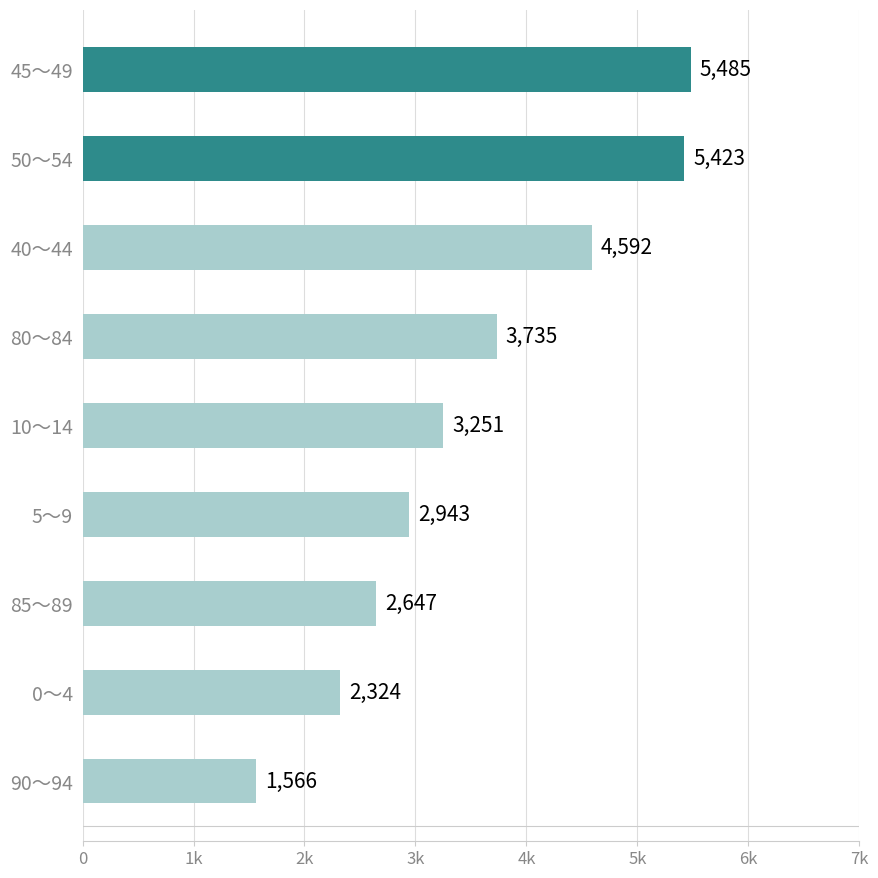

How many values are below 3251?

4